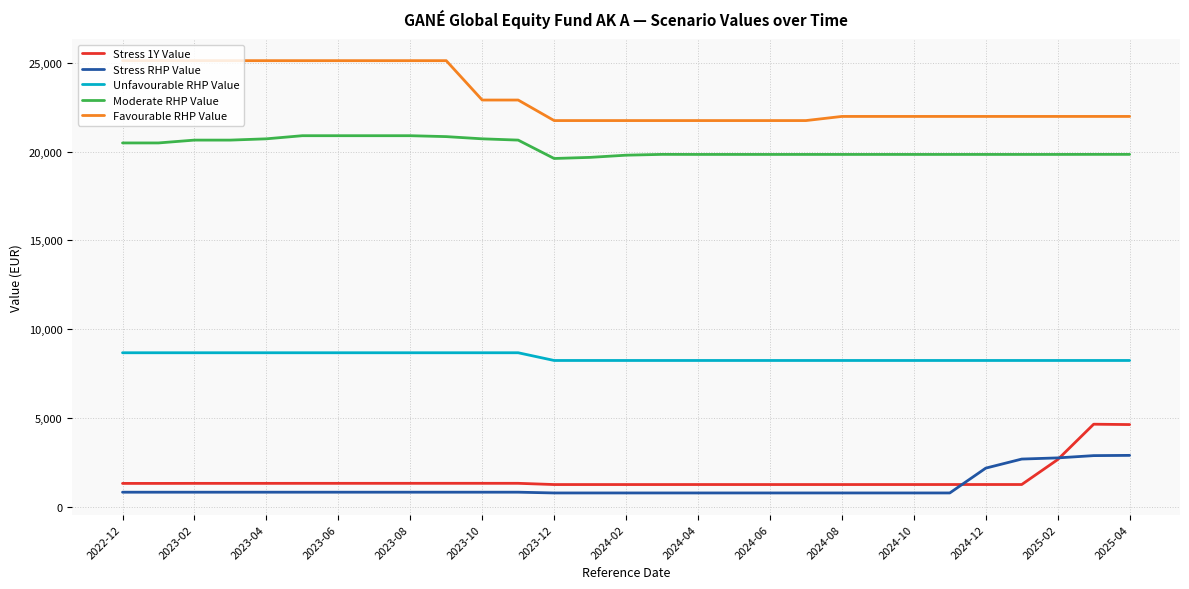

Which series has the largest total across all categories?

Favourable RHP Value